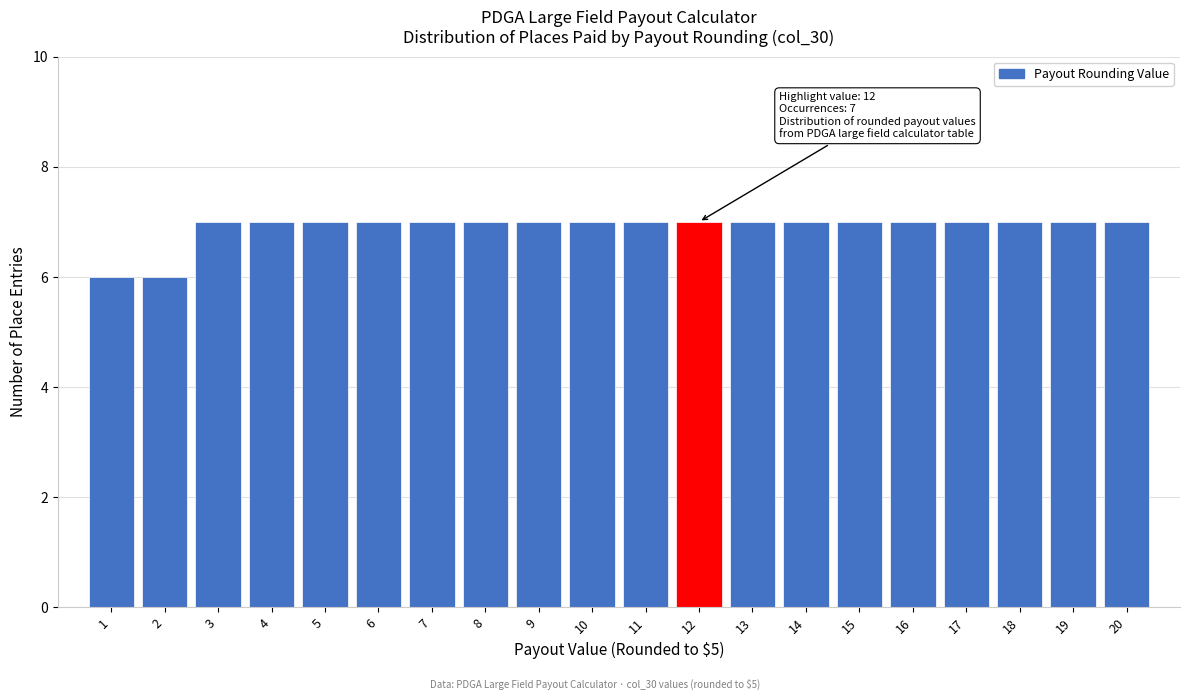

Reading left to right, what are all the values shown in this chart?

1=6	2=6	3=7	4=7	5=7	6=7	7=7	8=7	9=7	10=7	11=7	12=7	13=7	14=7	15=7	16=7	17=7	18=7	19=7	20=7